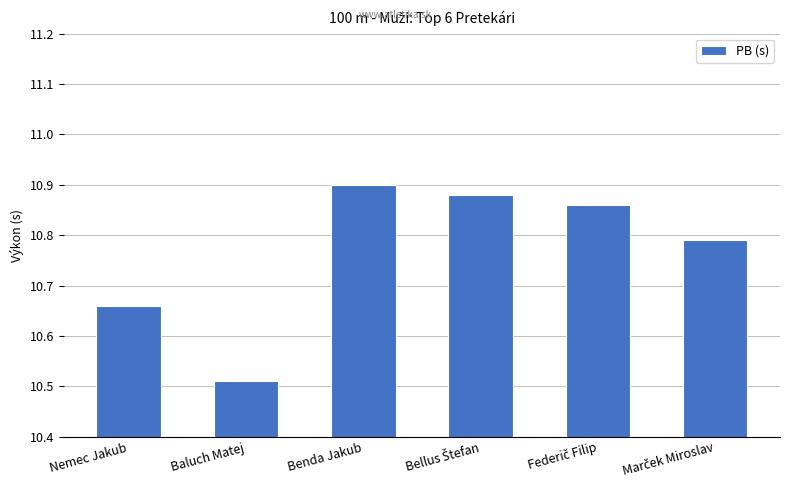

What is the difference between the maximum and minimum values?

0.4